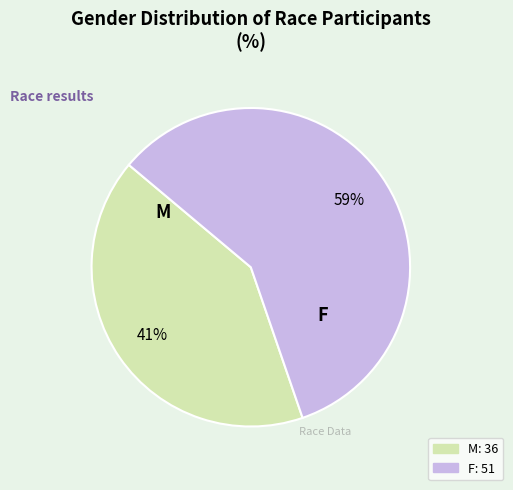

To the nearest percent, what is the combined percentage of M and F?

100%